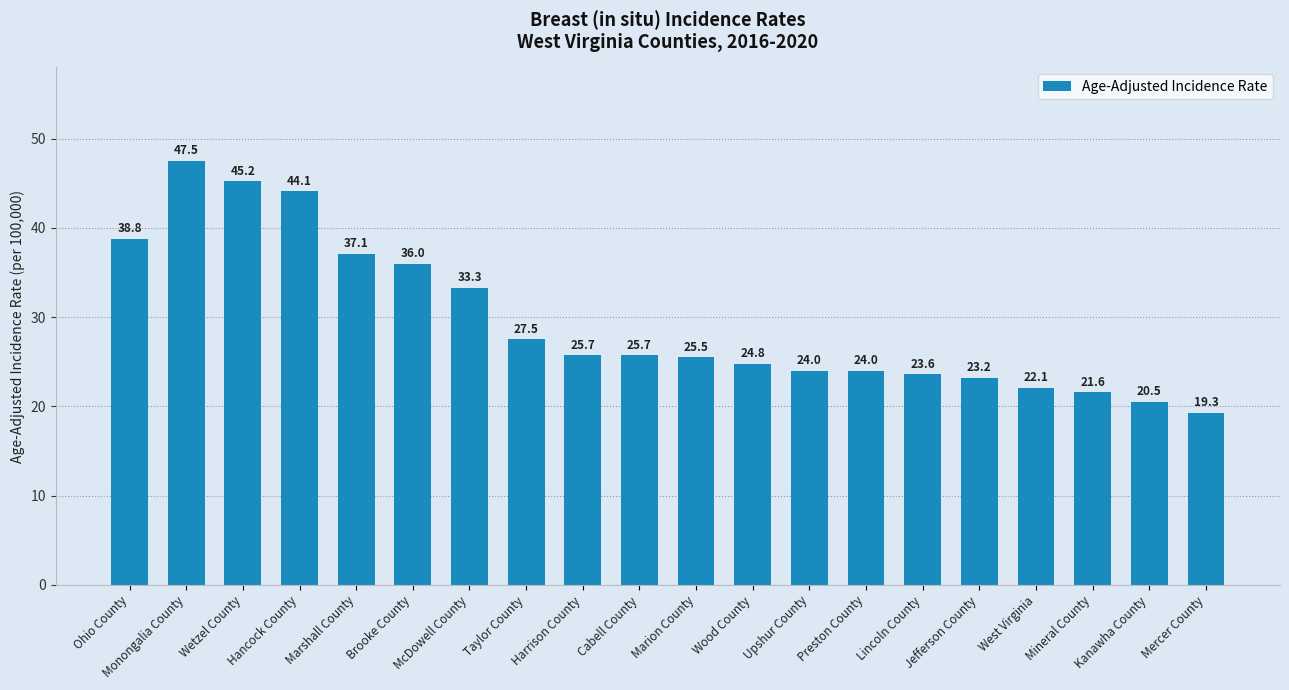

What is the maximum value shown in the chart?

47.5